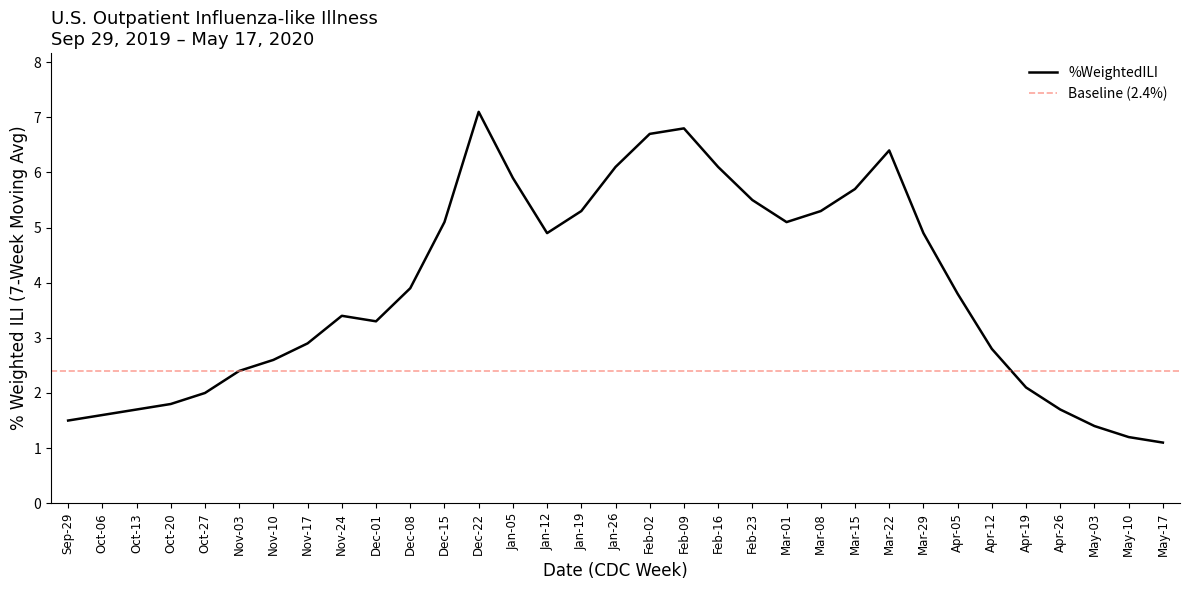

The chart shows a value of 2.4 at 202008. True or false?

False